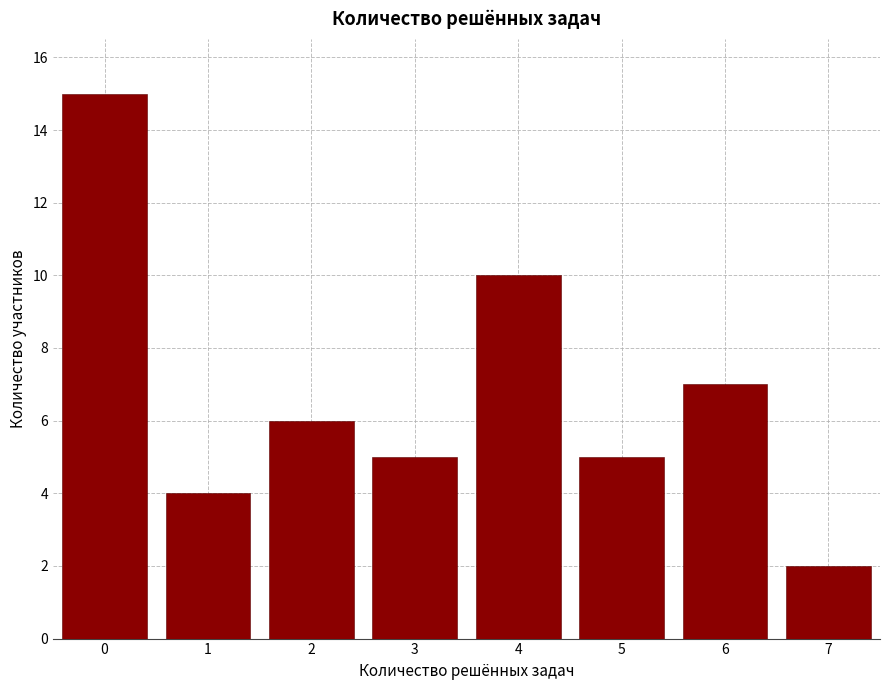

Reading left to right, extract all data points from this chart.

0=15	1=4	2=6	3=5	4=10	5=5	6=7	7=2